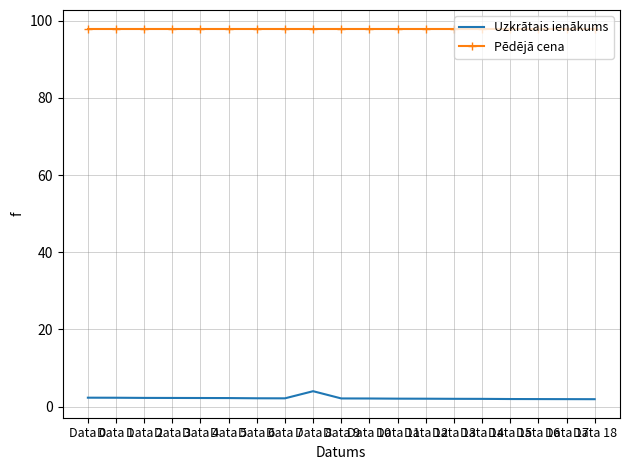

Is it true that Pēdējā cena equals 98.0 at Data 9?

True